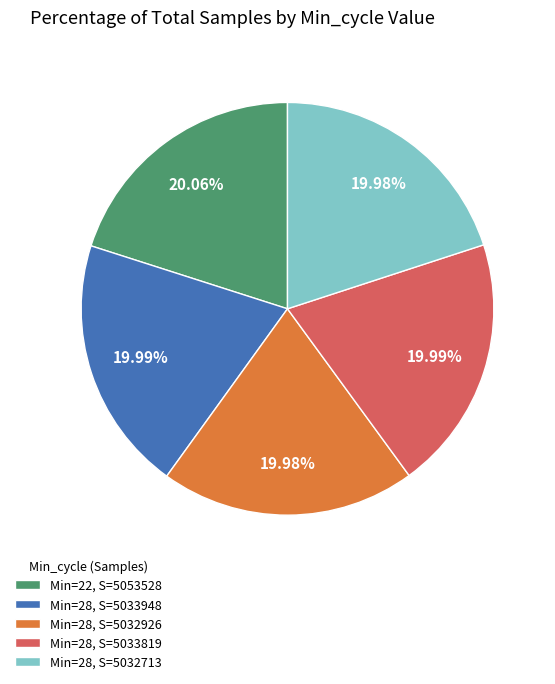

Does Min=28, S=5033819 represent more than half of the total?

No